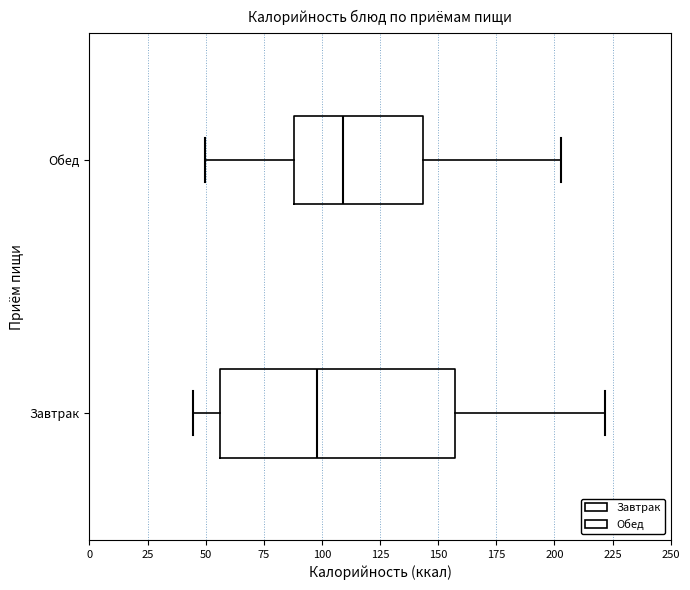

Comparing the boxes themselves (not the whiskers), which one is the widest?

Завтрак